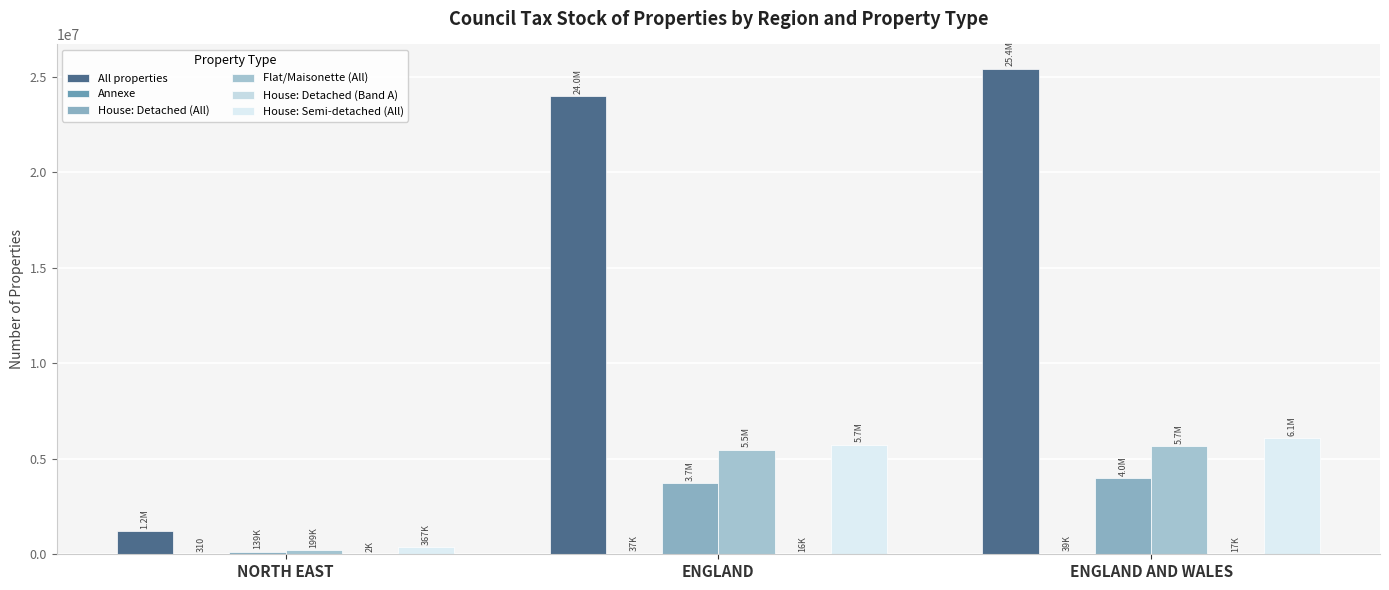

How many categories are shown in the chart?

3